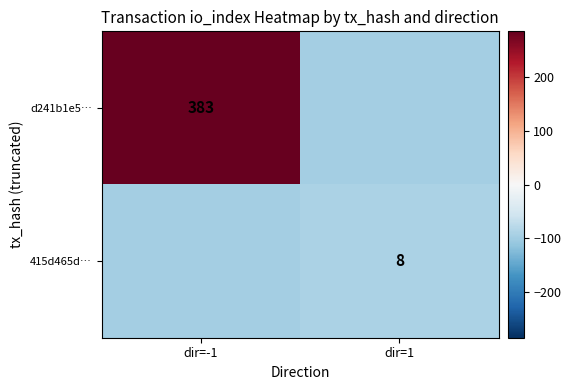

True or false: 415d465d… has a value of -31.3 at dir=1.

False